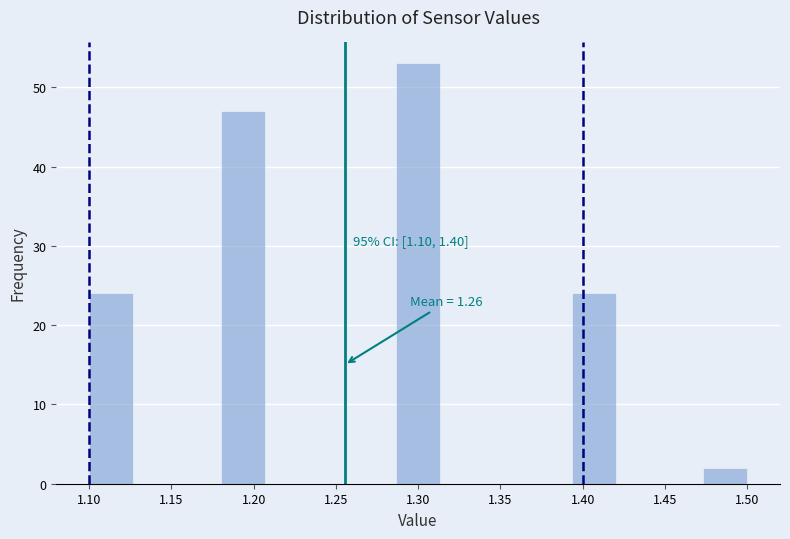

Over which range of the x-axis is the bar tallest?

1.285 to 1.315